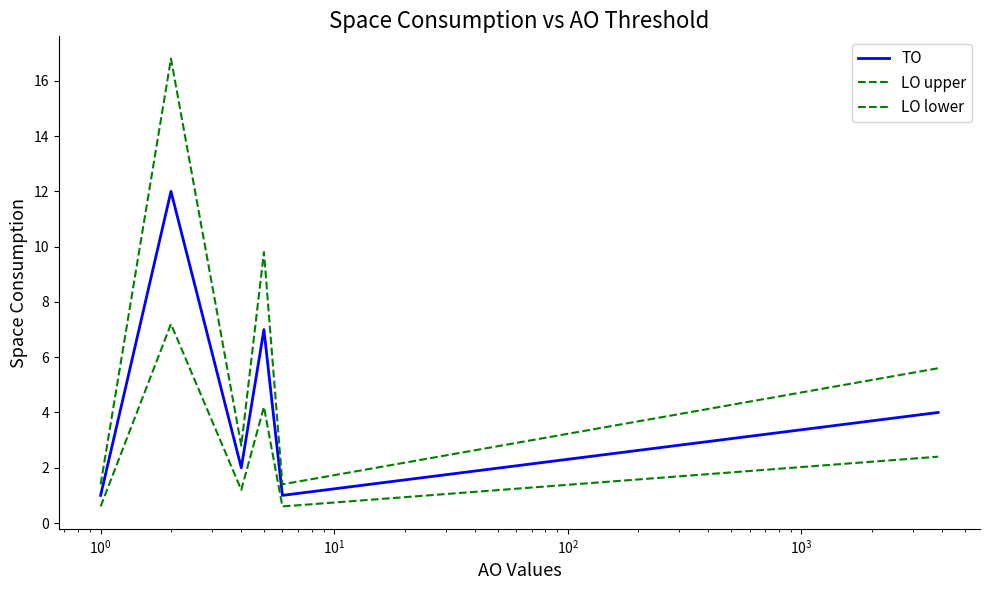

Does the chart display data point markers on the line(s)?

No